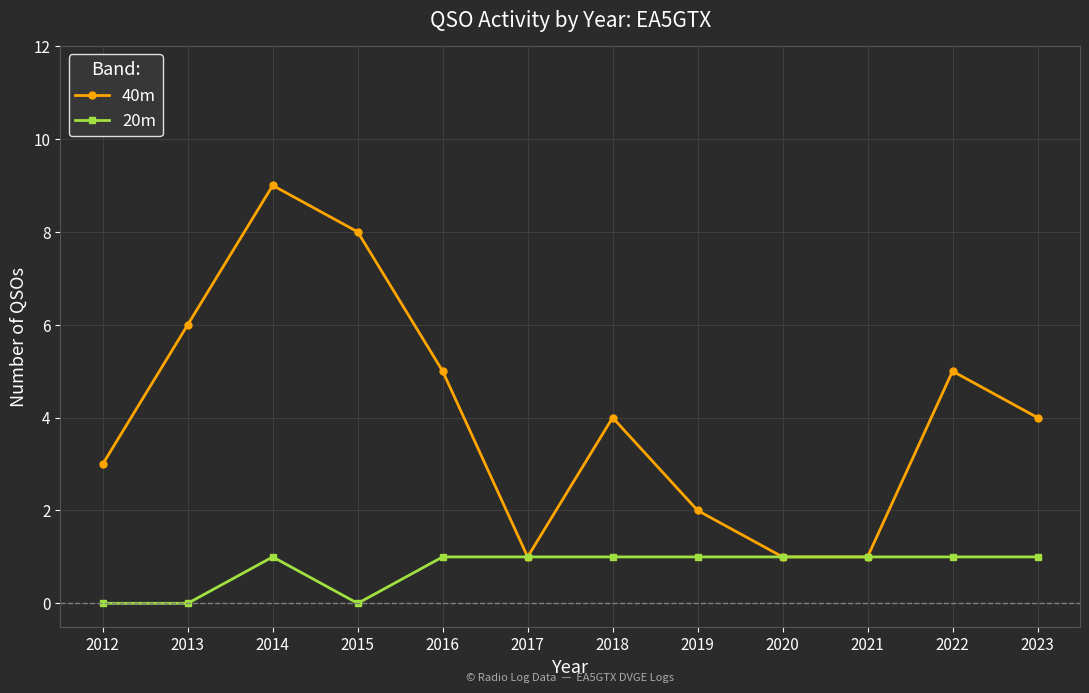

What is the difference between the highest and lowest values at 2014?

8